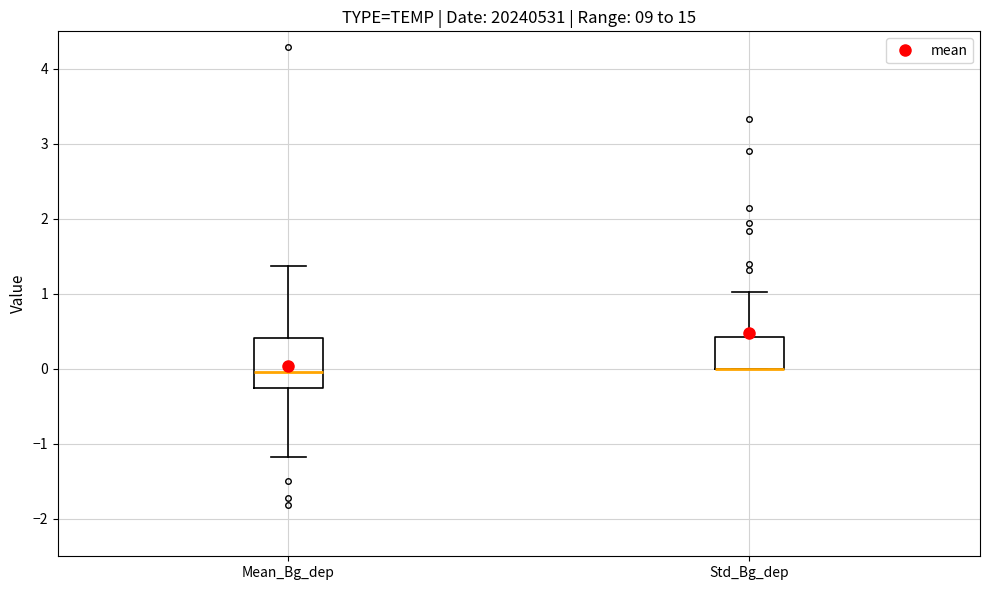

Comparing the boxes themselves (not the whiskers), which one is the tallest?

Mean_Bg_dep